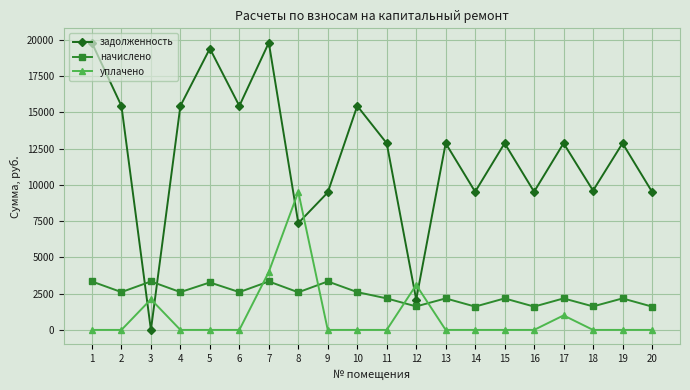

Where is the first local maximum for начислено?

3